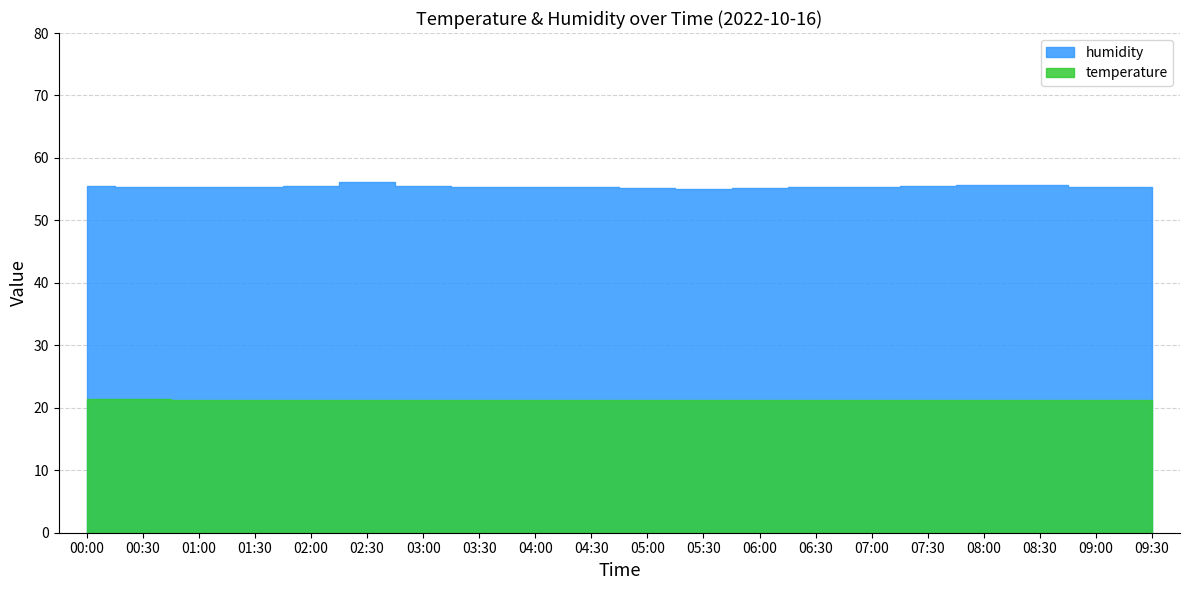

Read the temperature value at 05:30.

21.2